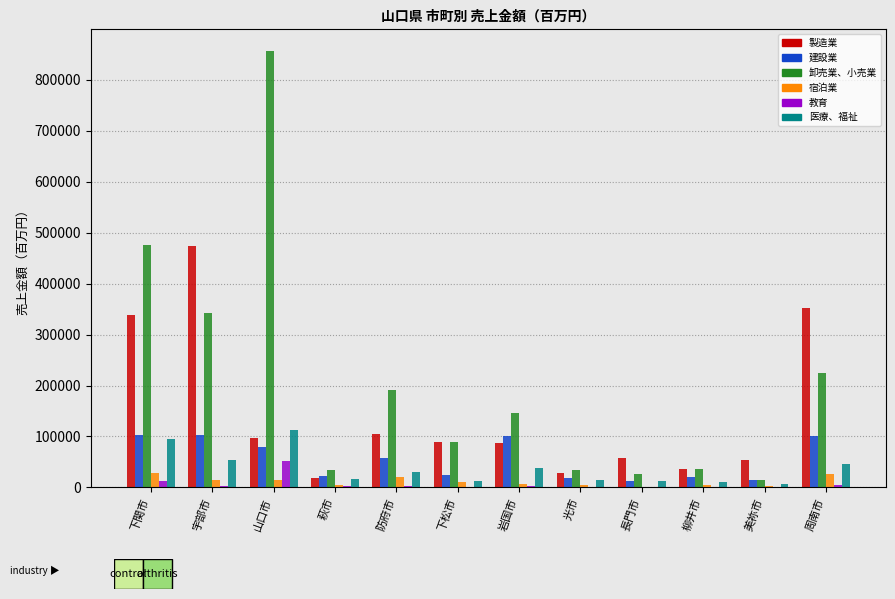

Between 下関市 and 山口市, which series saw the biggest shift?

卸売業、小売業